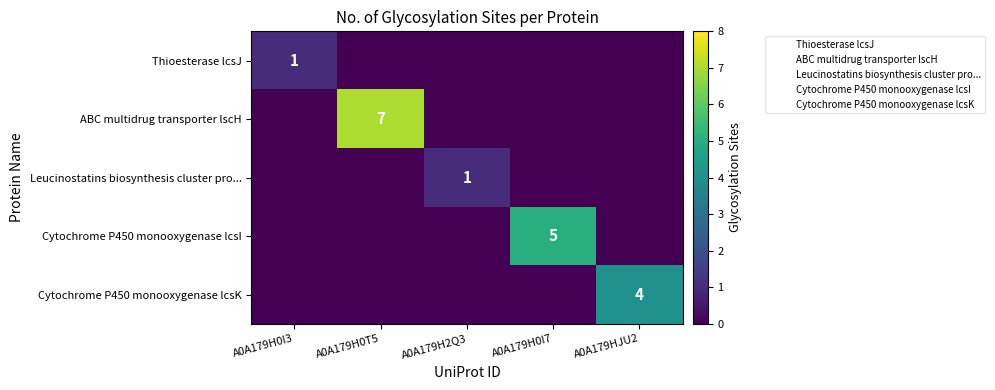

How many series are shown in this chart?

5